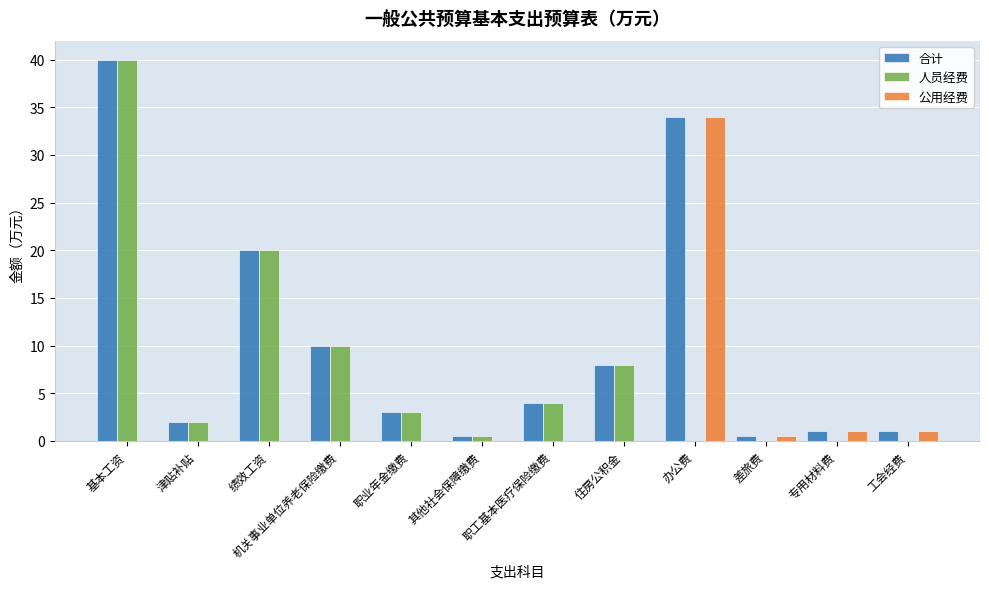

Reading right to left, transcribe all the data shown in this chart.

合计: 工会经费=1.0	专用材料费=1.0	差旅费=0.5	办公费=34.0	住房公积金=8.0	职工基本医疗保险缴费=4.0	其他社会保障缴费=0.5	职业年金缴费=3.0	机关事业单位养老保险缴费=10.0	绩效工资=20.0	津贴补贴=2.0	基本工资=40.0
人员经费: 工会经费=0.0	专用材料费=0.0	差旅费=0.0	办公费=0.0	住房公积金=8.0	职工基本医疗保险缴费=4.0	其他社会保障缴费=0.5	职业年金缴费=3.0	机关事业单位养老保险缴费=10.0	绩效工资=20.0	津贴补贴=2.0	基本工资=40.0
公用经费: 工会经费=1.0	专用材料费=1.0	差旅费=0.5	办公费=34.0	住房公积金=0.0	职工基本医疗保险缴费=0.0	其他社会保障缴费=0.0	职业年金缴费=0.0	机关事业单位养老保险缴费=0.0	绩效工资=0.0	津贴补贴=0.0	基本工资=0.0